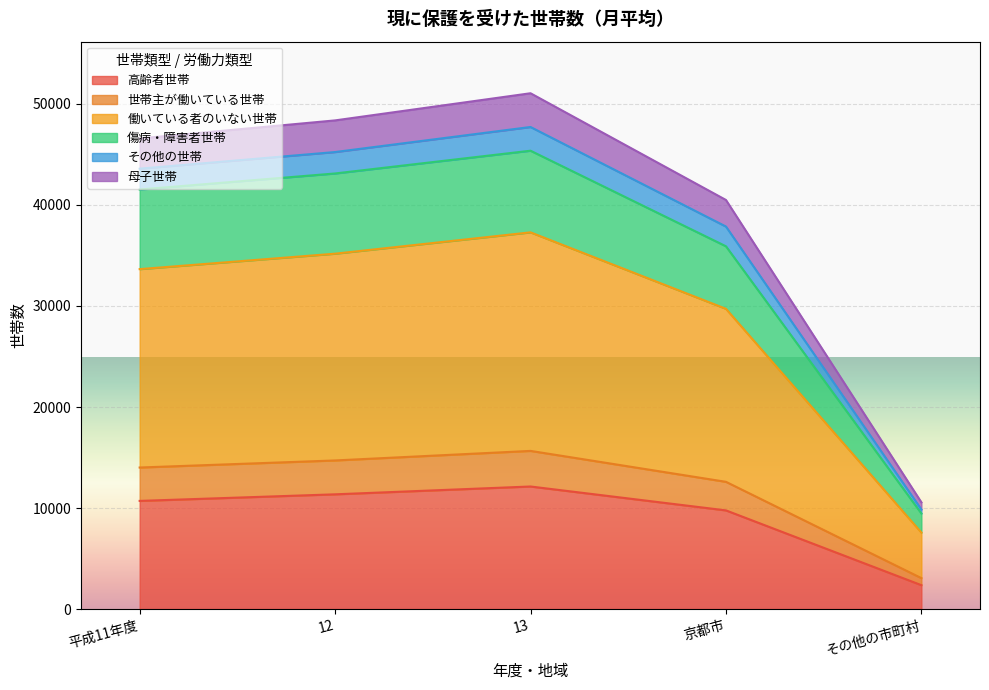

How many lines are shown in the chart?

6